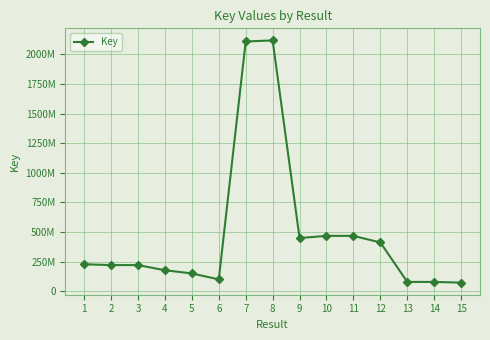

True or false: there are more than 1 points higher than both neighbors.

True